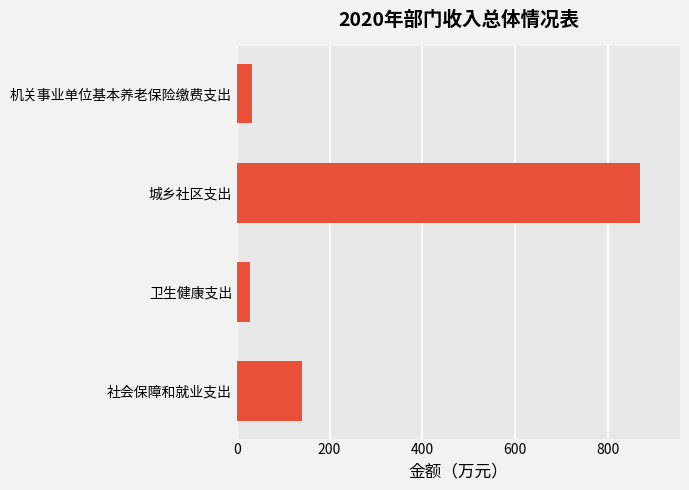

What value does the data have at 社会保障和就业支出?

139.6